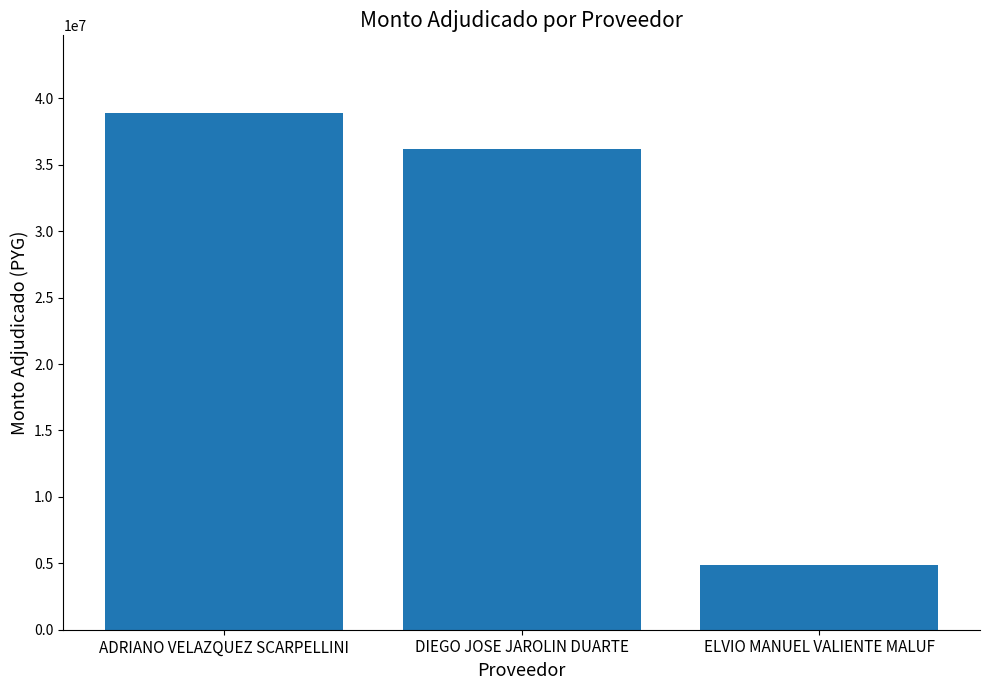

Does the chart contain stacked bars?

No